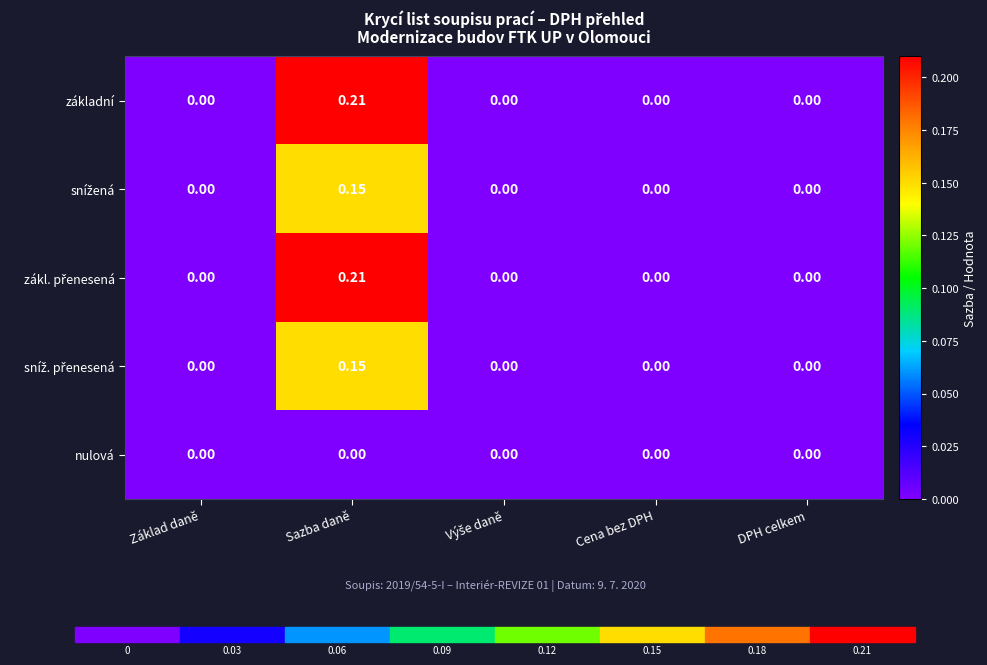

At which category is the sum across all series the highest?

Sazba daně